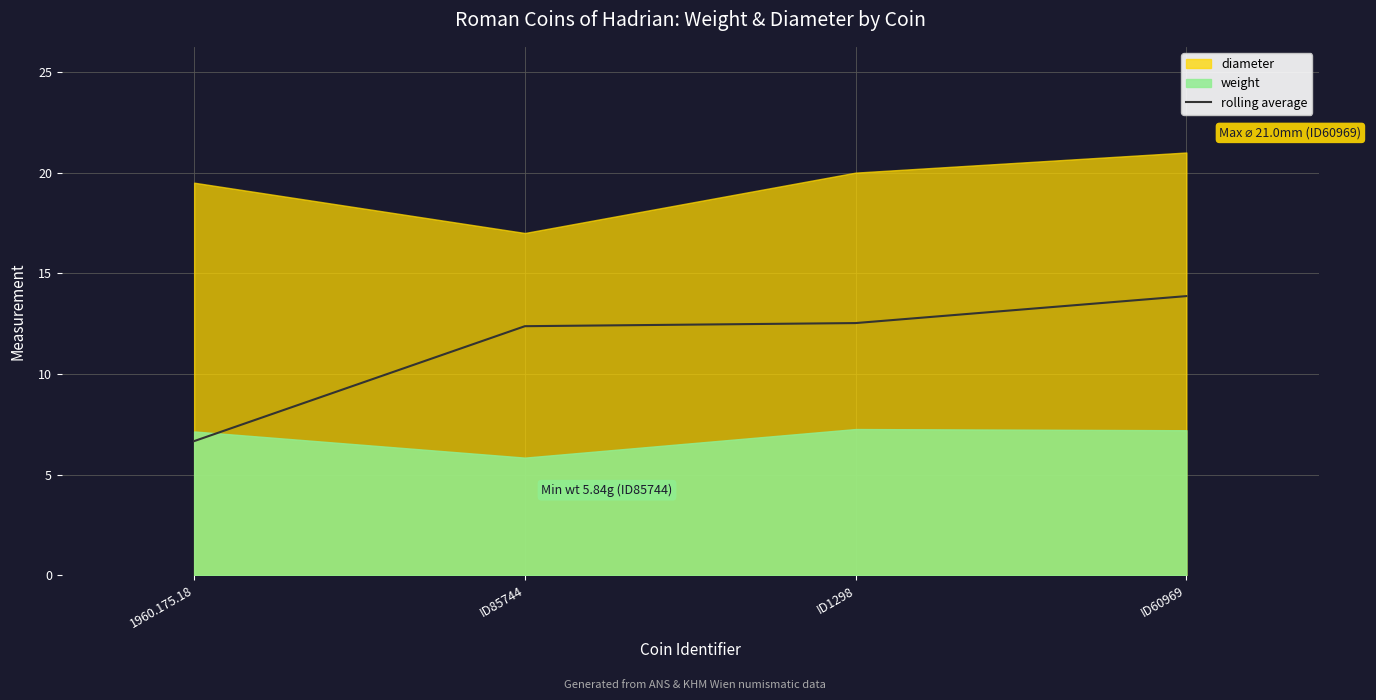

What is the highest value of the rolling average series?

13.9